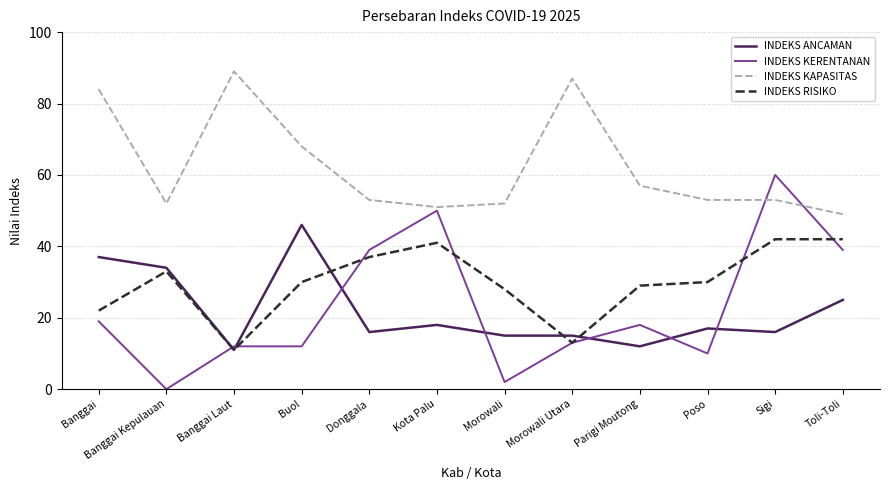

How many distinct data groups are displayed?

4